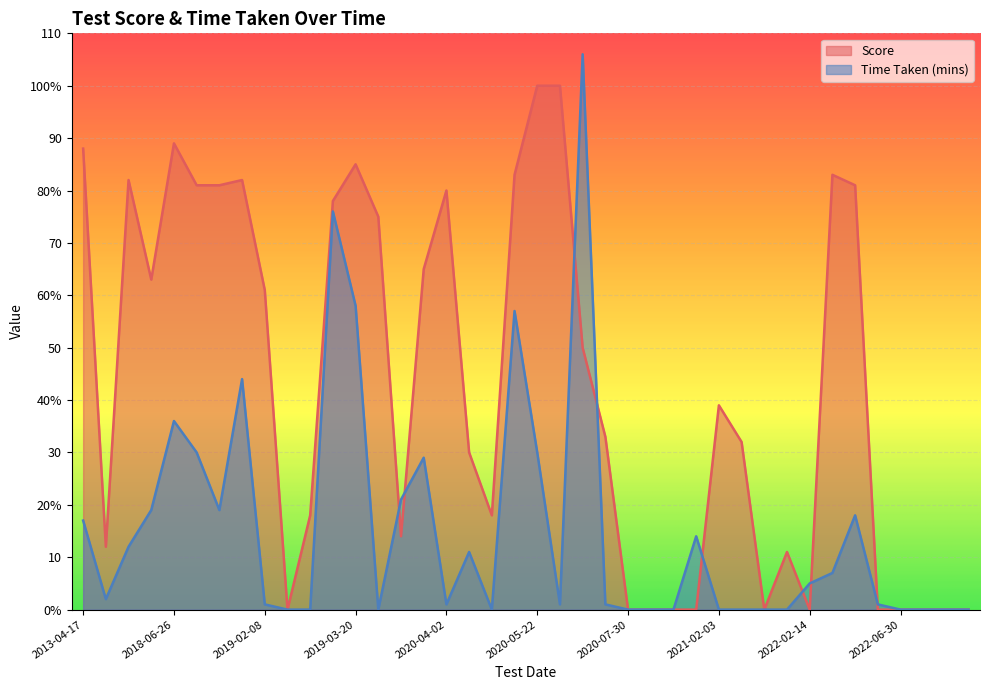

How many data points does each series have?

40